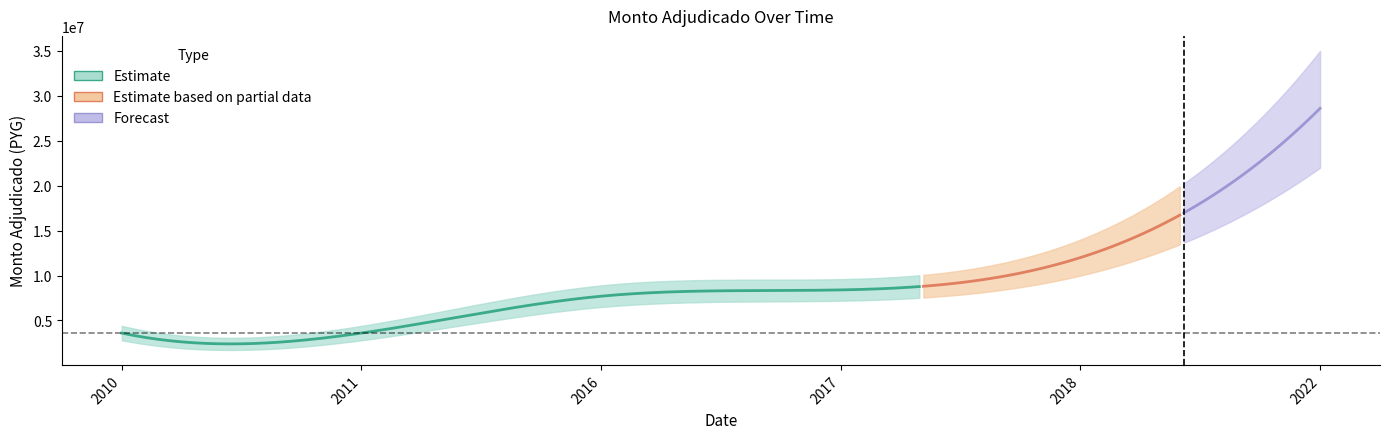

How many values are between 3600000 and 12000000?

5